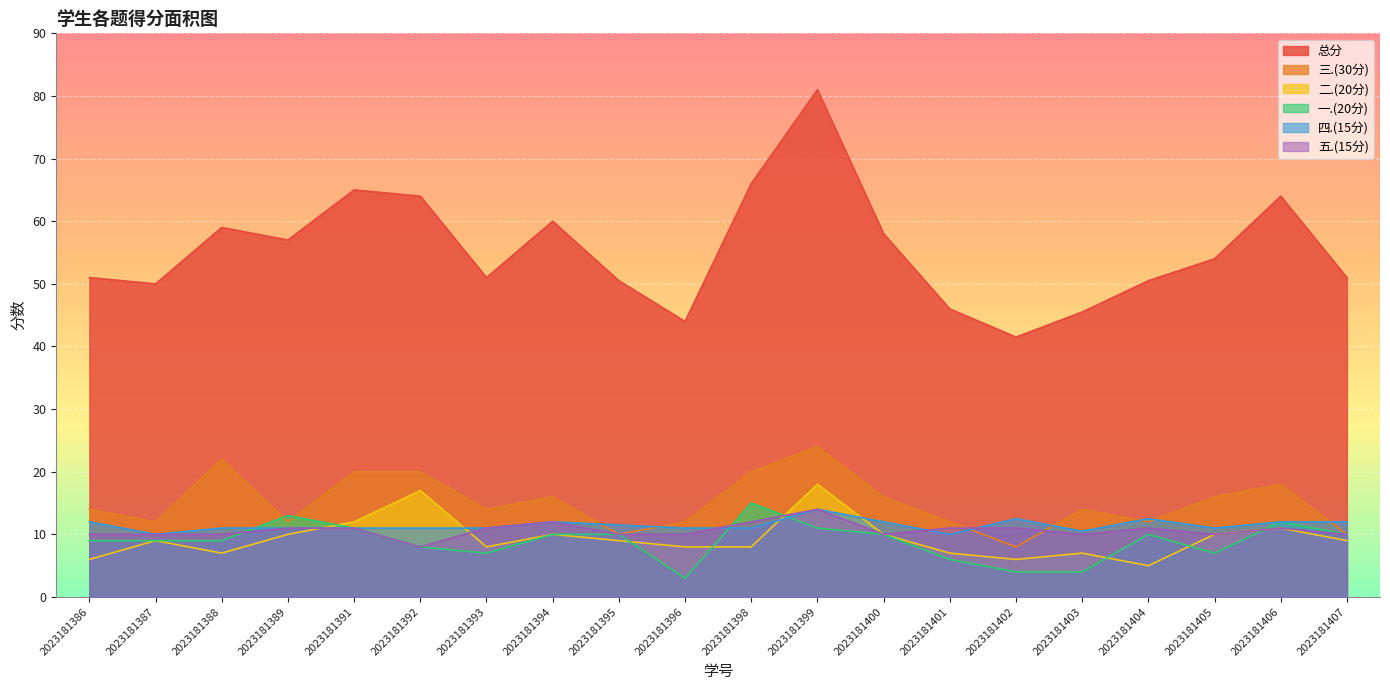

How many values in the 五.(15分) series exceed 11?

3